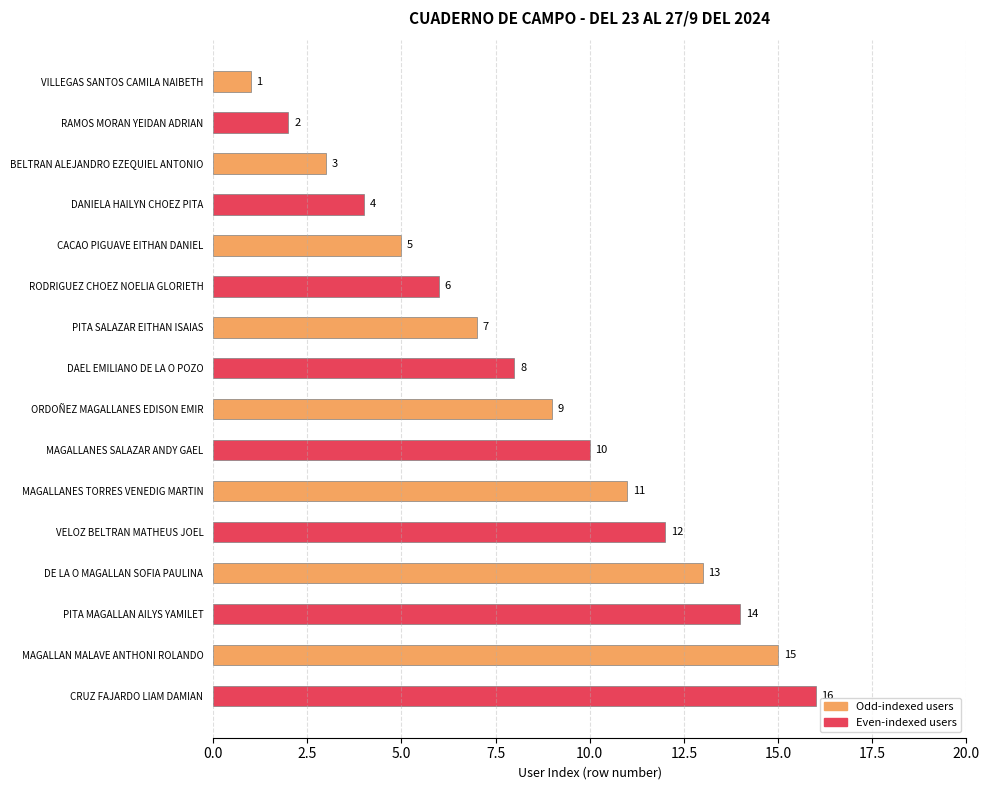

What is the difference between the maximum and minimum values?

15